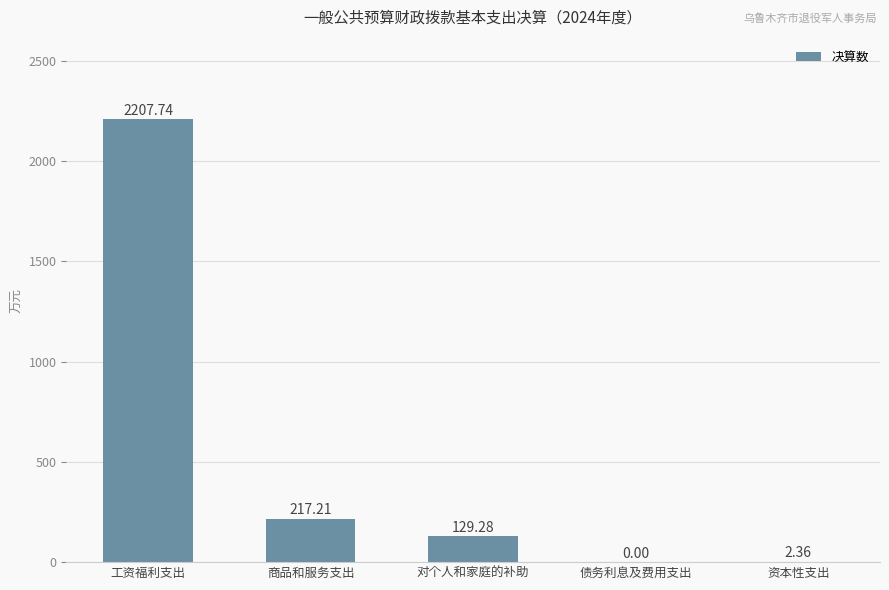

What is the ratio of the value at 工资福利支出 to the value at 商品和服务支出?

10.2